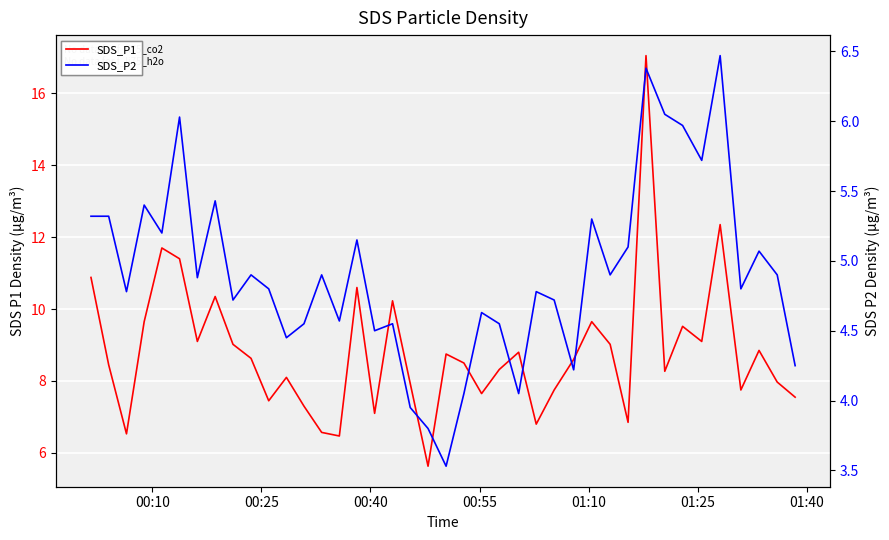

True or false: SDS_P1 and SDS_P2 intersect in this chart.

False